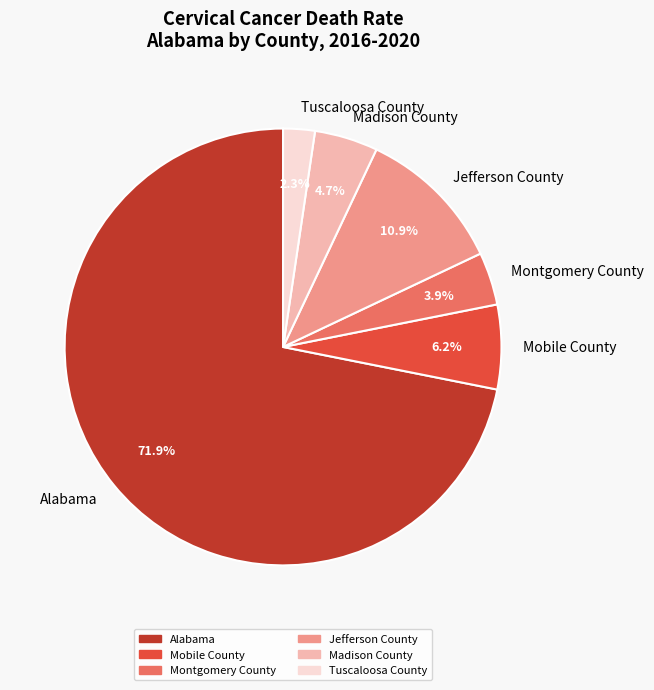

Which category has the smallest portion of the pie?

Tuscaloosa County